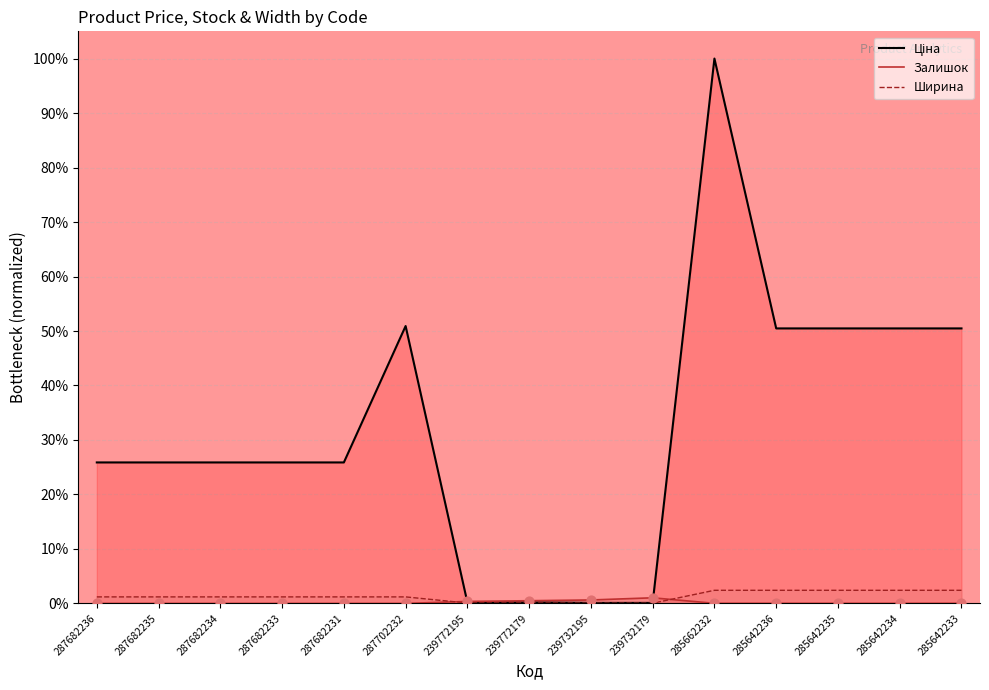

Is the value of Ціна at 285642233 greater than the value of Залишок at 287682235?

Yes